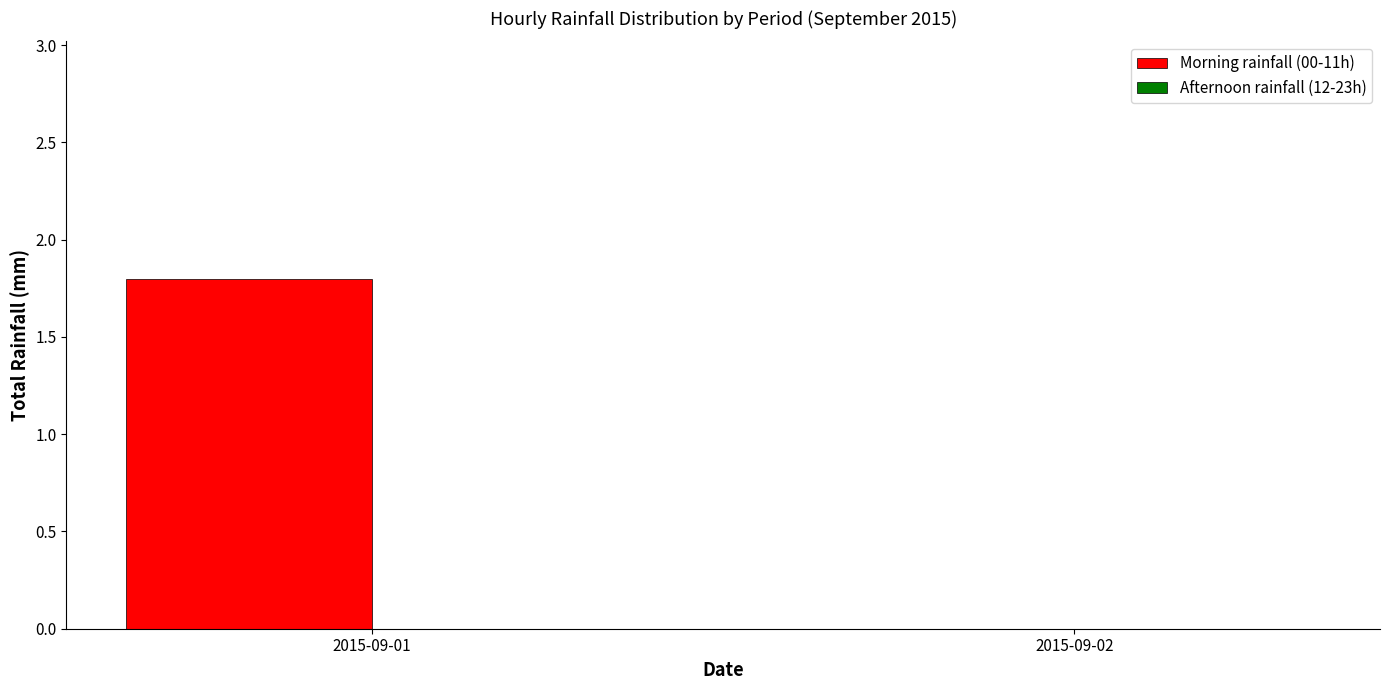

What is the greatest value displayed?

1.8